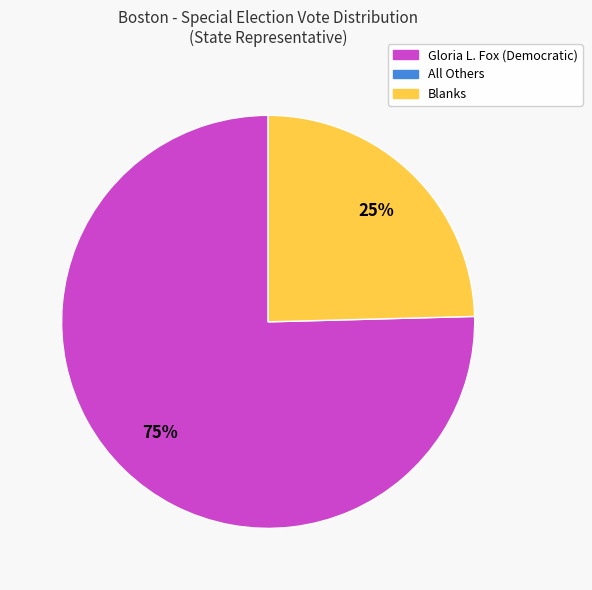

Is there a majority slice in this chart?

Yes